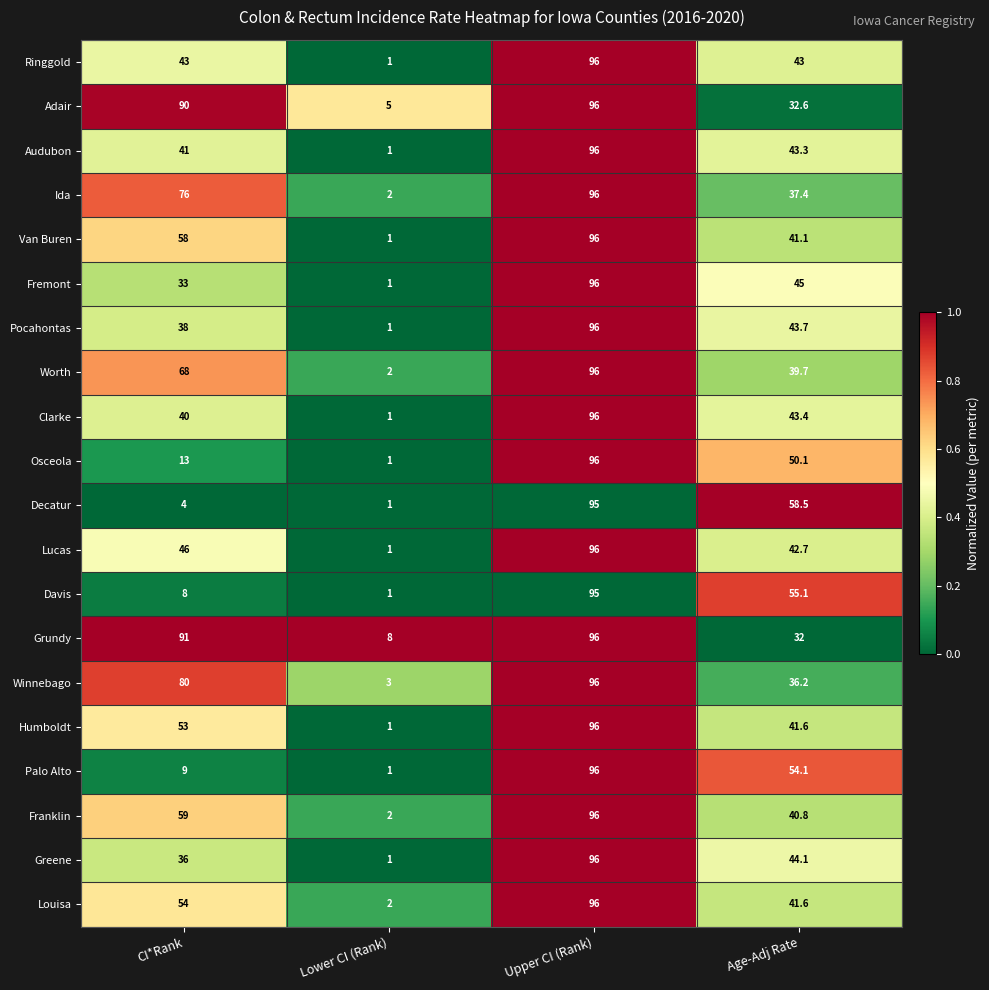

What is the total value across all series at Lower CI (Rank)?

37.0